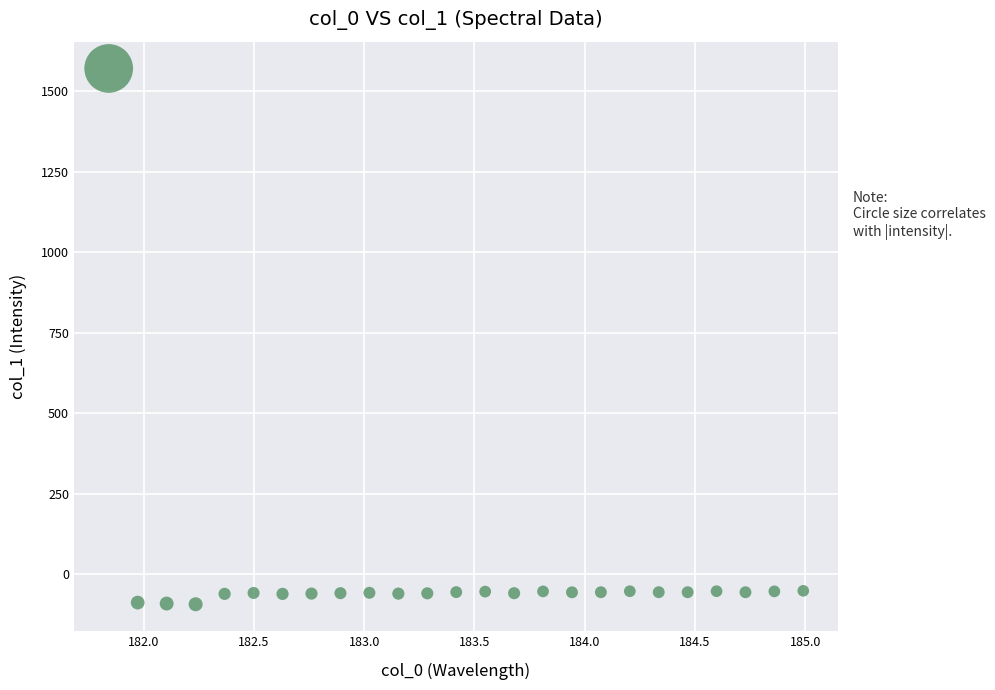

What is the range of Y values (max minus min)?

1665.2